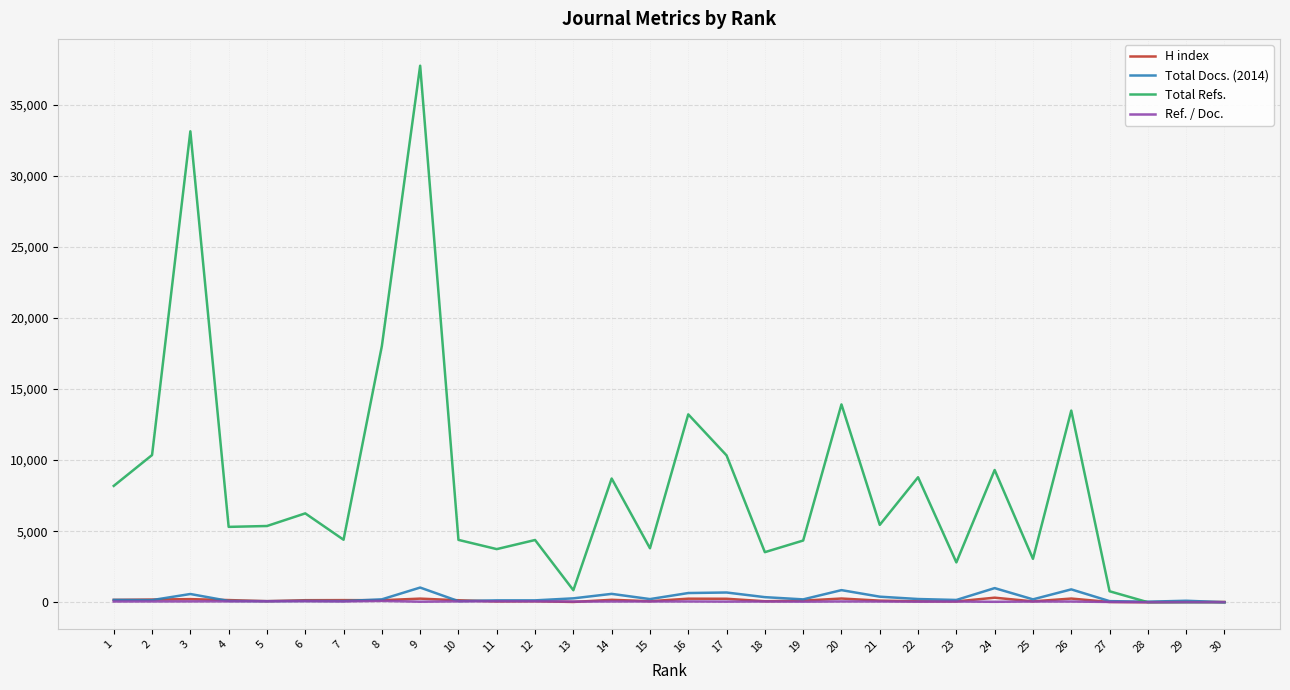

Which series has the largest total across all categories?

Total Refs.